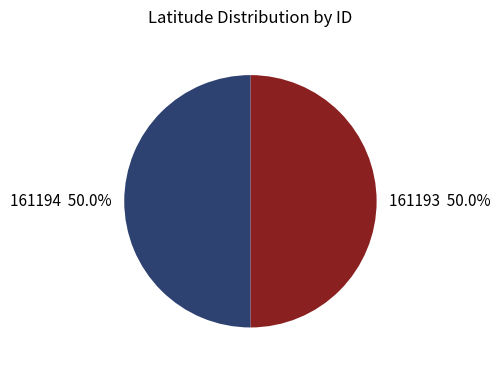

How many slices are in this pie chart?

2